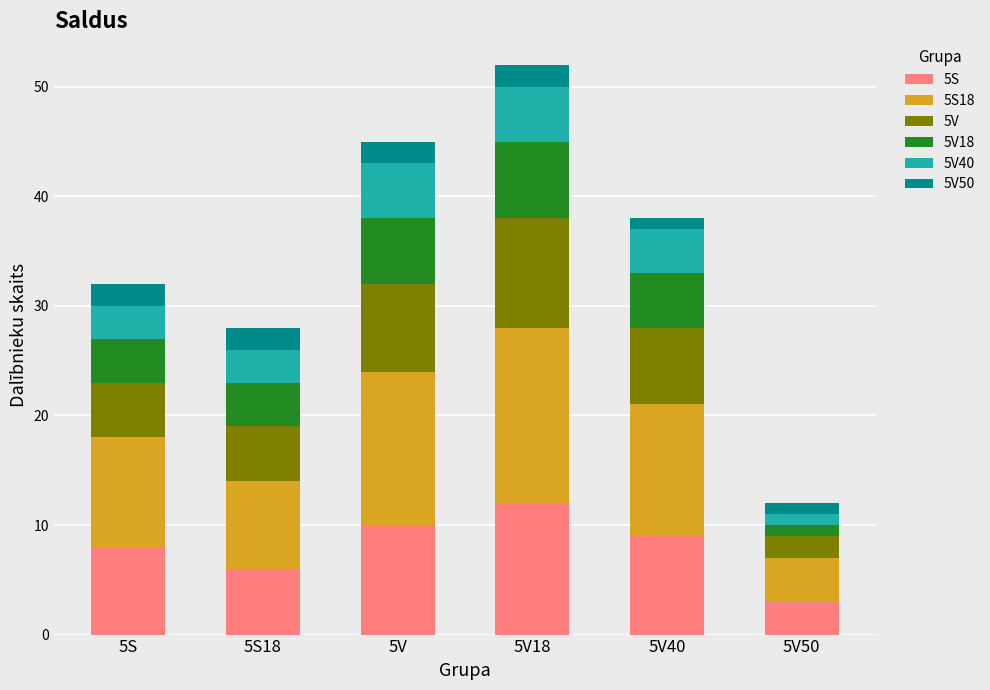

Count the 5V50 values in the range 1 to 2.

6